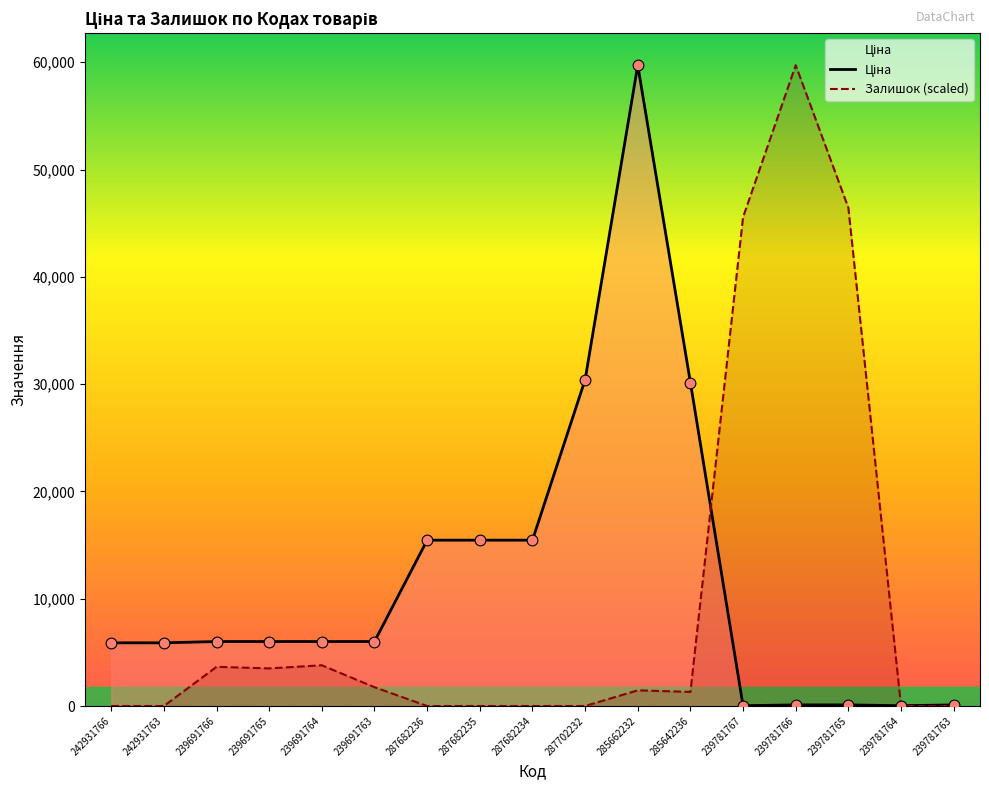

At how many categories does at least one series exceed 26801?

6